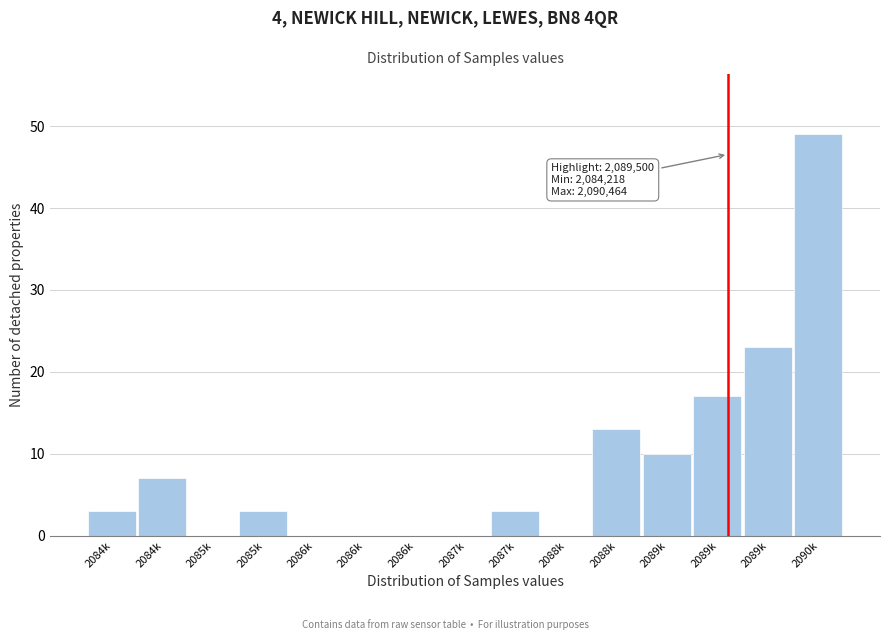

How many series are shown in this chart?

1